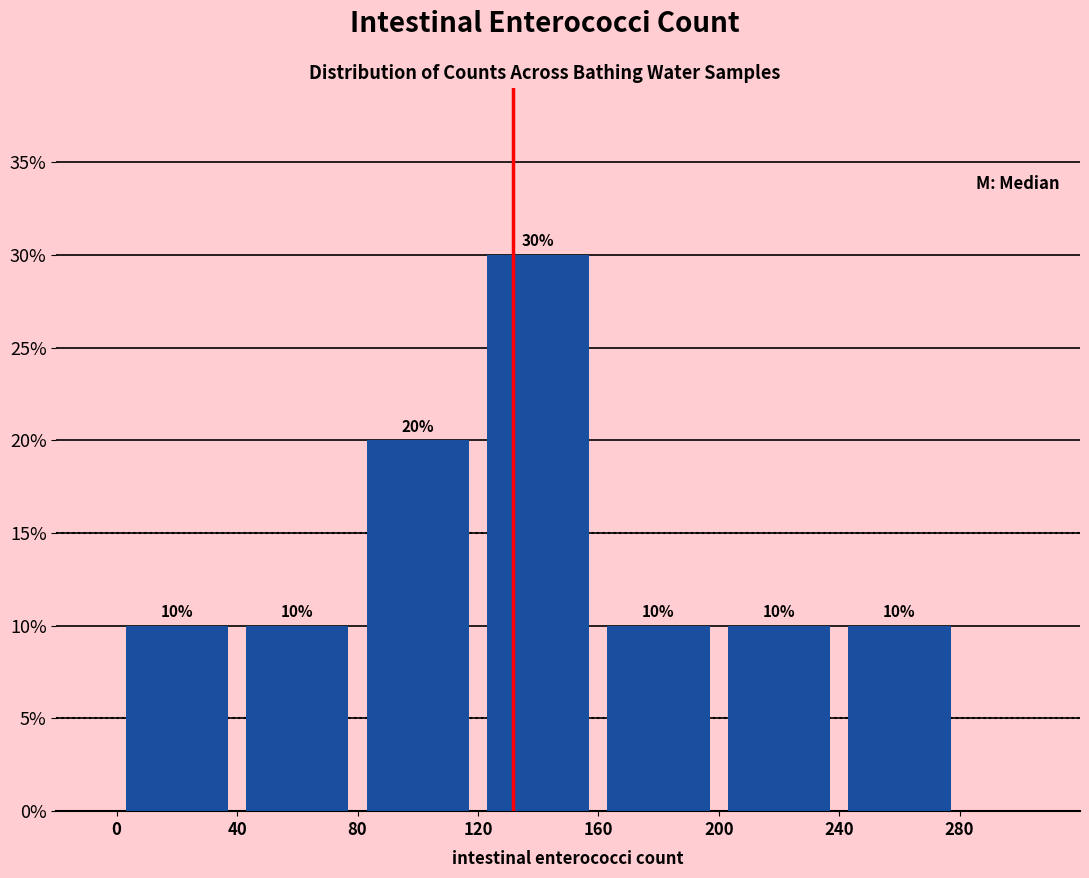

Reading left to right, transcribe this chart: for each bar, give the range it covers on the x-axis and its height.

0 to 40: 10
40 to 80: 10
80 to 120: 20
120 to 160: 30
160 to 200: 10
200 to 240: 10
240 to 280: 10